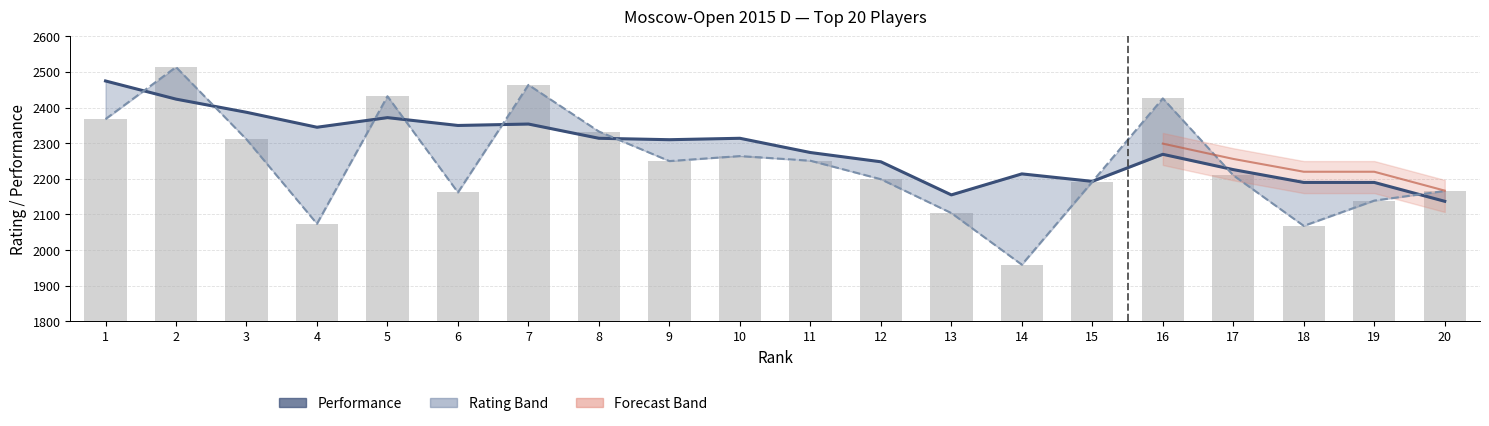

True or false: Rating Line has a value of 2210 at 17.

True